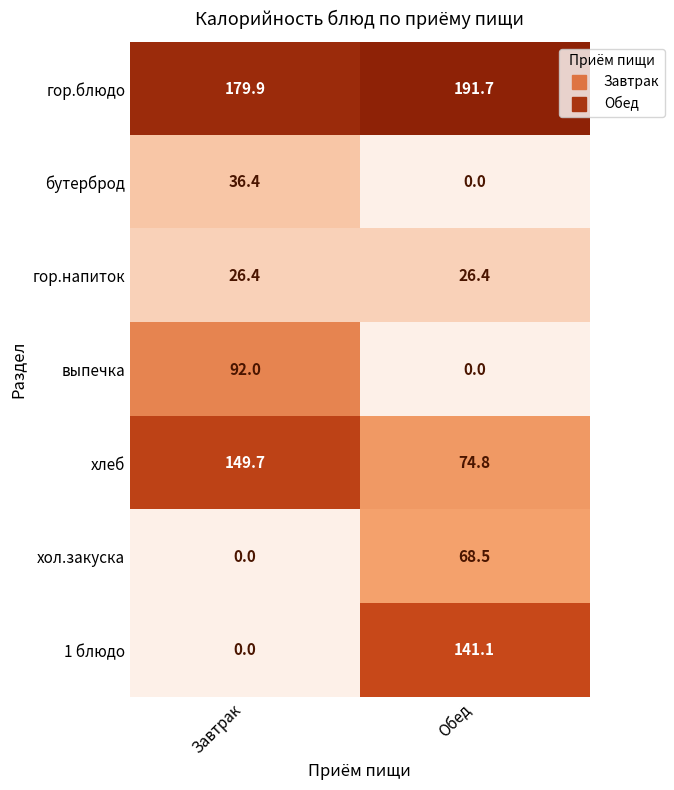

How many data points in хол.закуска are less than 68?

1